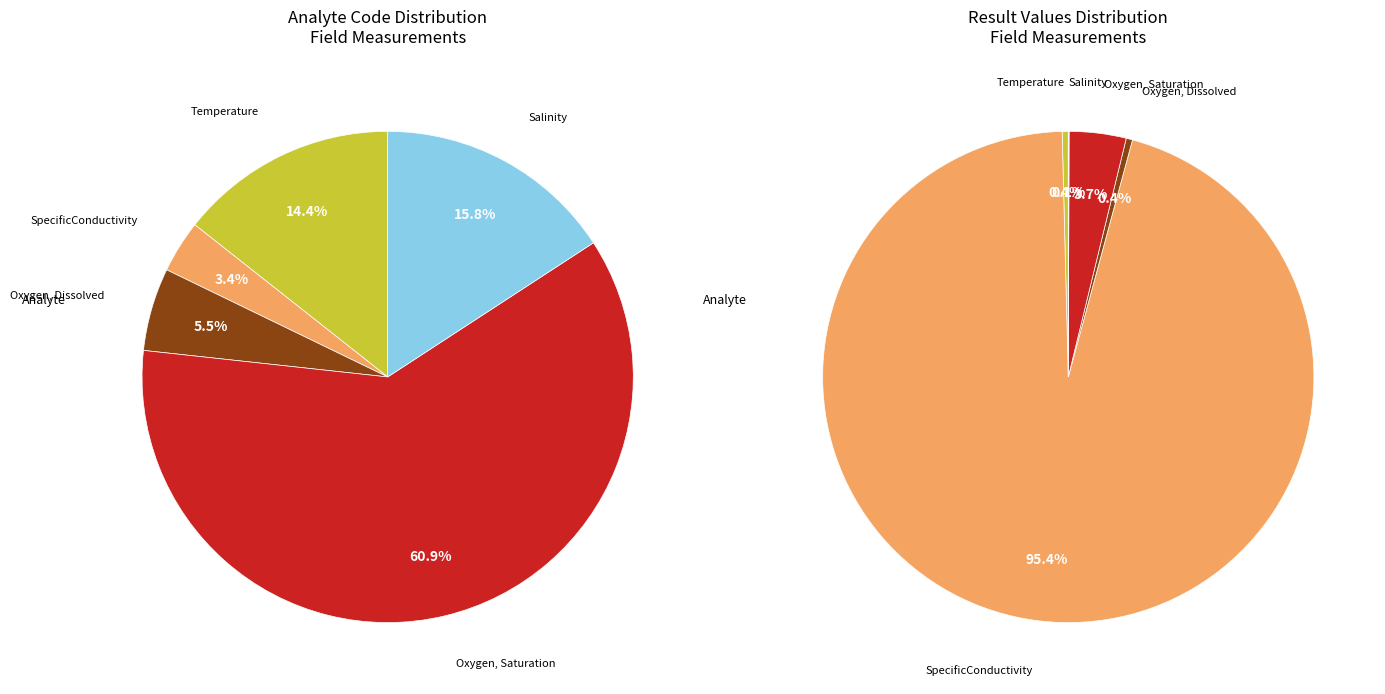

To the nearest percent, what percentage of the pie is Oxygen, Dissolved?

5%